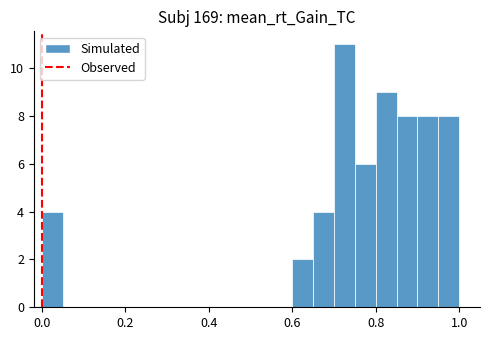

Around what value on the x-axis is the tallest bar? Give the approximate position of its centre, as read against the axis.

0.72